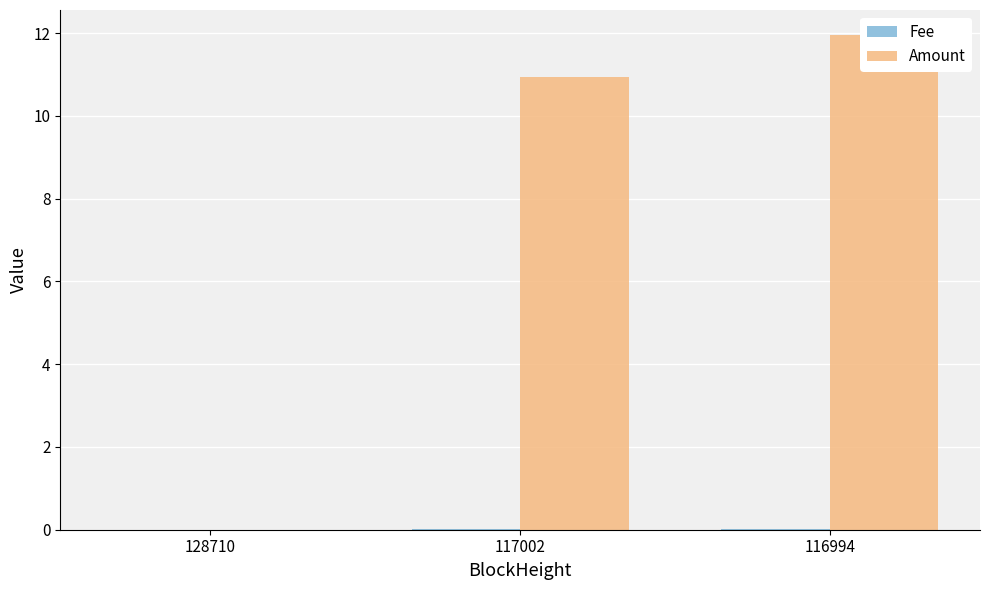

How many bars are there in total?

6